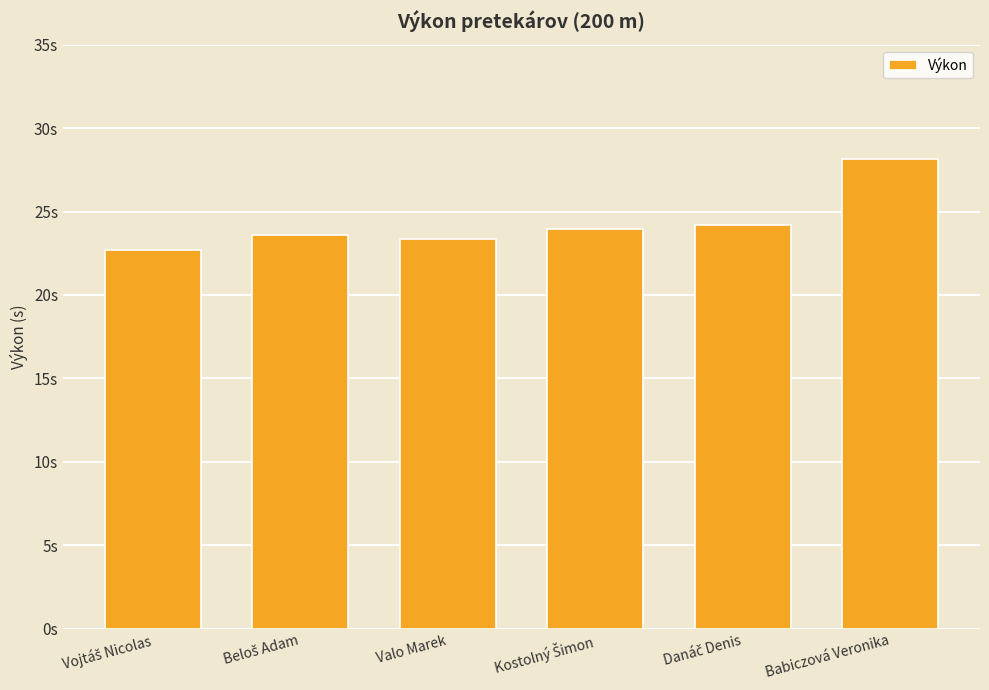

What is the change in value from Vojtáš Nicolas to Babiczová Veronika?

+5.4